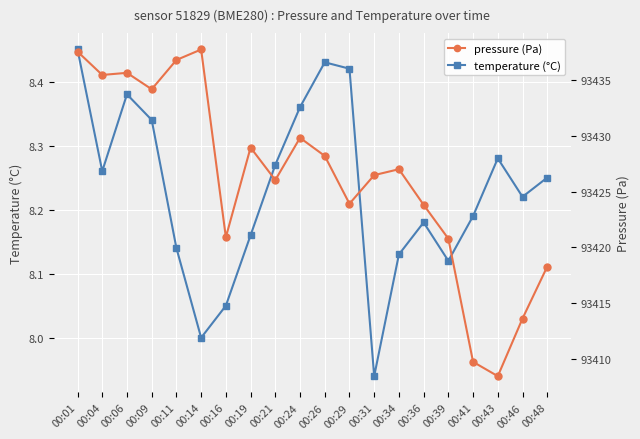

Rank the series by their maximum value, from highest to lowest.

pressure, temperature